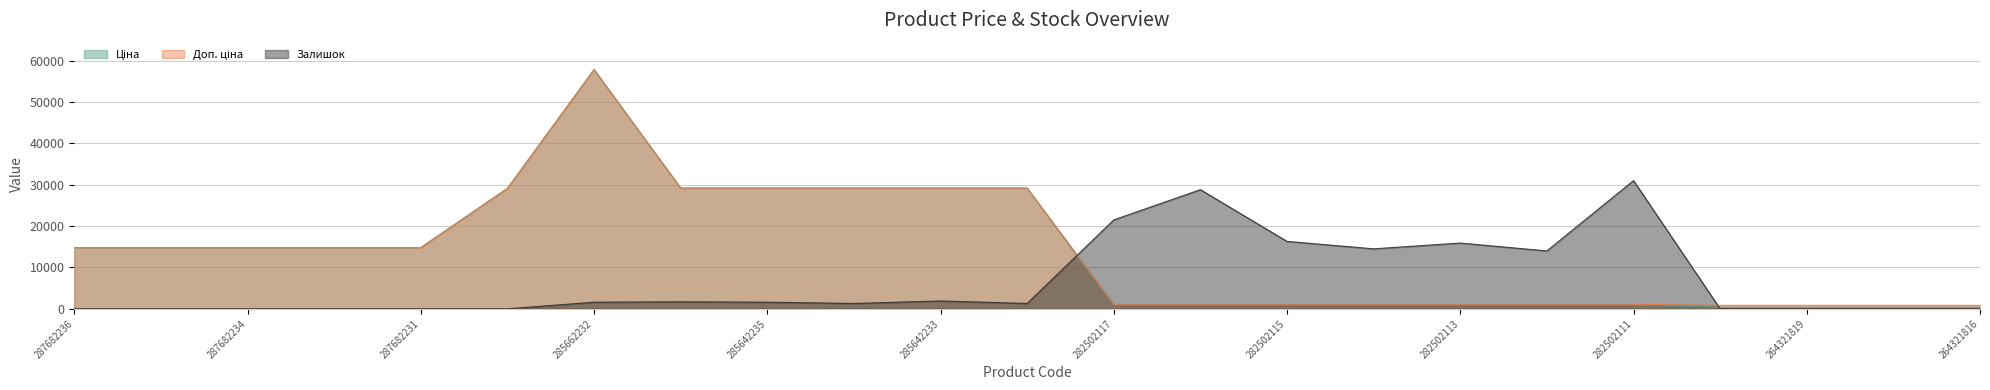

The Доп. ціна series shows 29188.5 at 285642234. True or false?

True